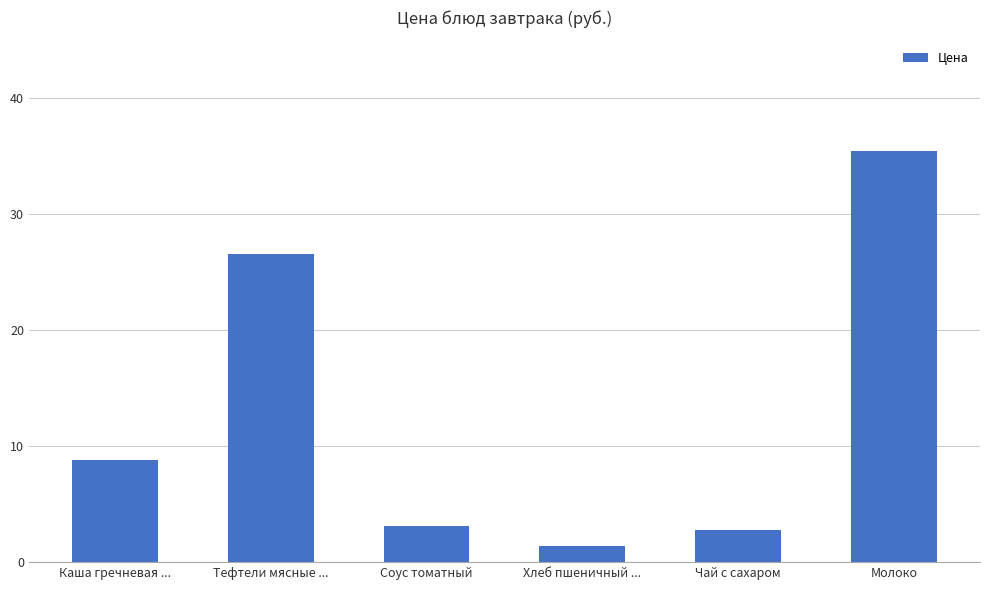

The chart shows a value of 1.0 at Чай с сахаром. True or false?

False